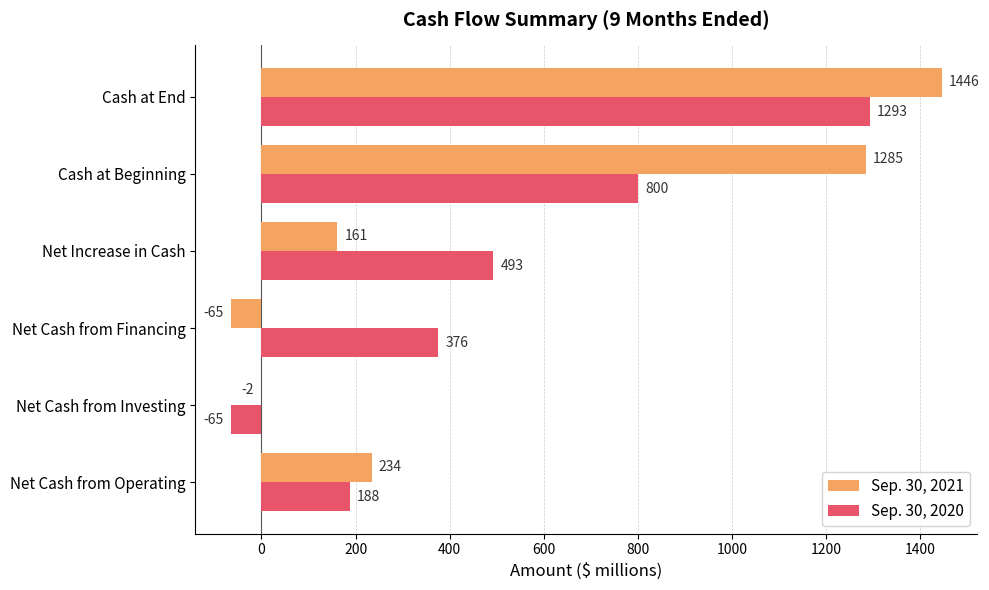

Is the value of Sep. 30, 2020 at Cash at Beginning greater than the value of Sep. 30, 2021 at Cash at End?

No